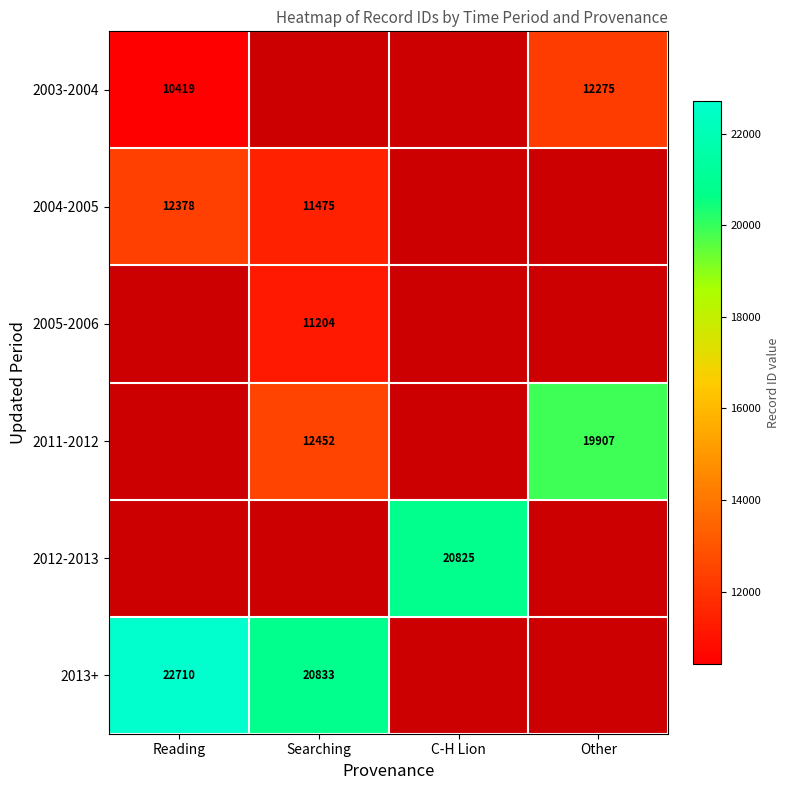

Is it true that 2012-2013 equals 29965 at C-H Lion?

False